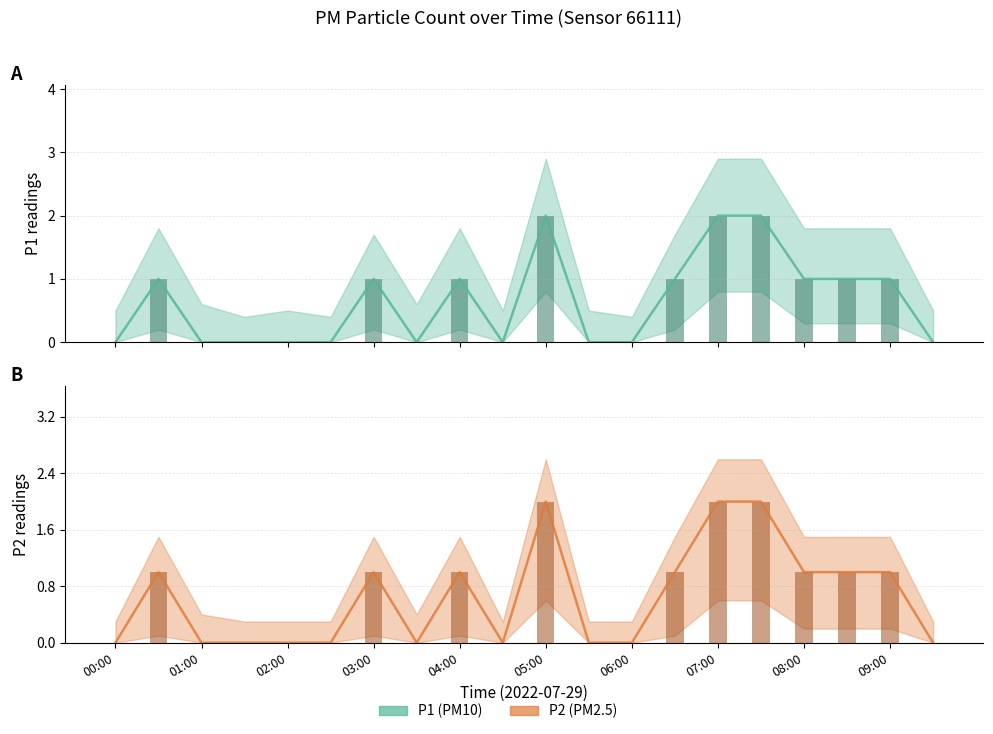

What is the highest value of the P1 series?

2